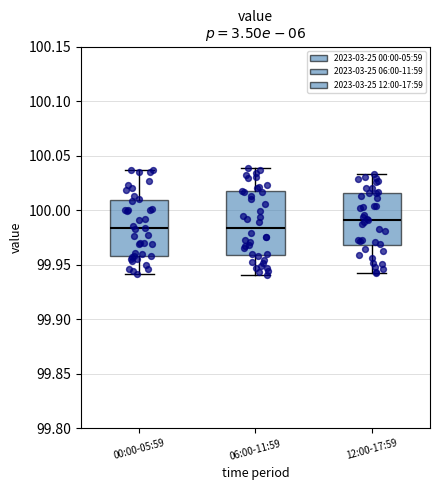

Reading left to right, transcribe this box plot: for each box, give where its median line is, the range the box spans, and where its two whiskers end, as read against the y-axis. The values are not printed on the chart, so give them approximately, as read against the axis.

00:00-05:59: median 99.985, box 99.960 to 100.010, whiskers 99.940 to 100.035
06:00-11:59: median 99.985, box 99.960 to 100.015, whiskers 99.940 to 100.040
12:00-17:59: median 99.990, box 99.970 to 100.015, whiskers 99.945 to 100.035